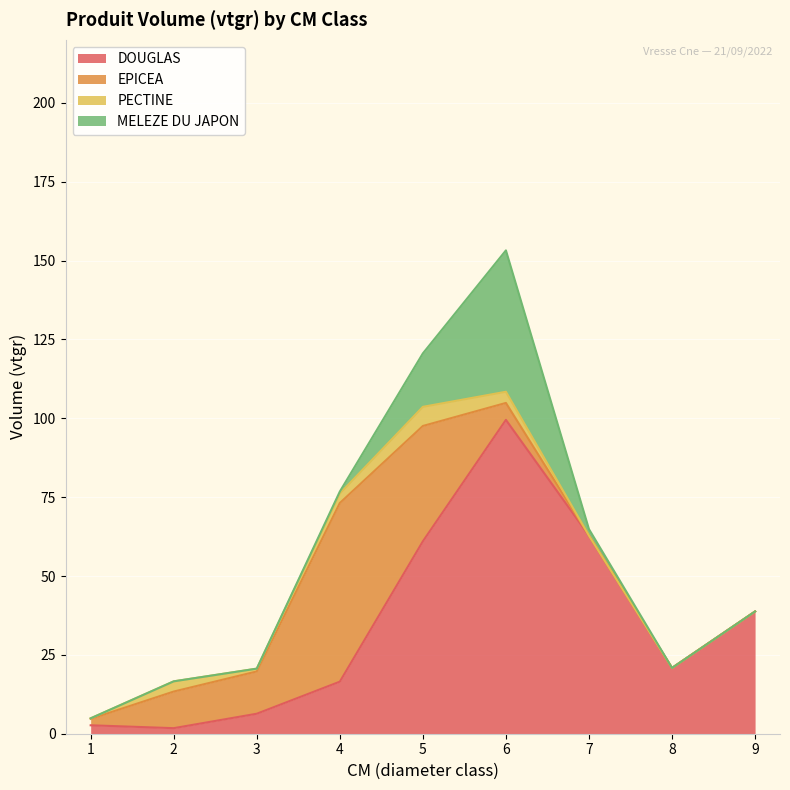

List the labels in order of MELEZE DU JAPON value, smallest first.

1, 2, 3, 8, 9, 4, 7, 5, 6